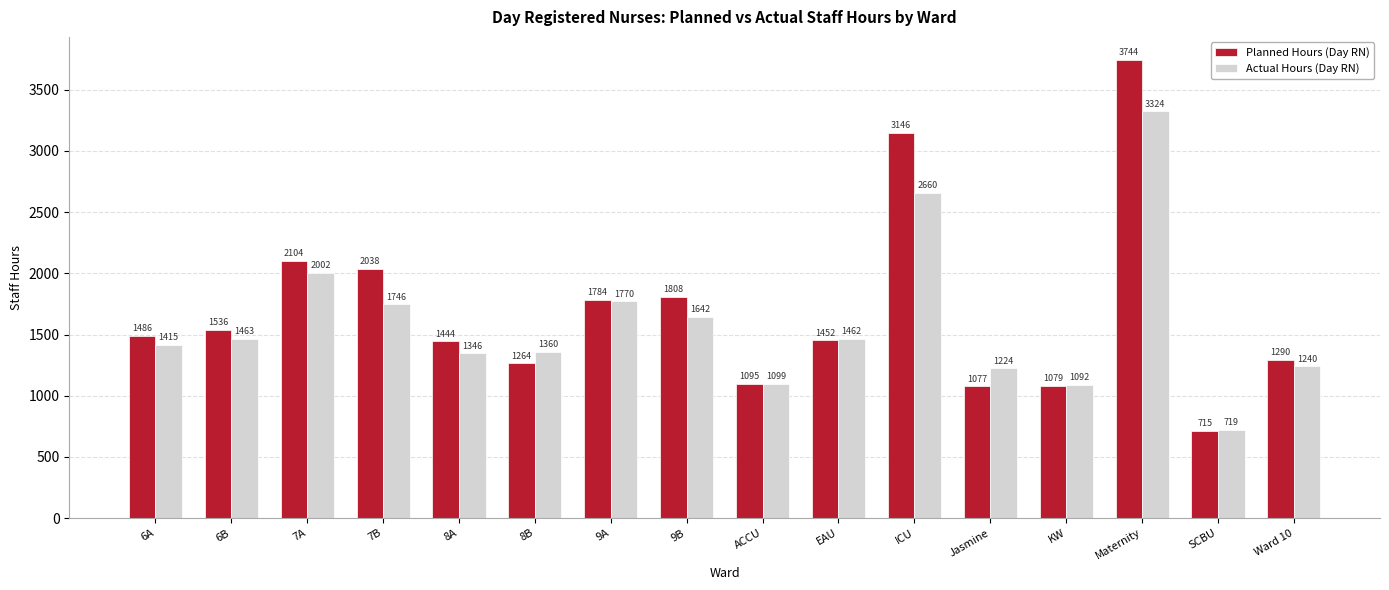

Which series has the widest spread of values?

Planned Hours (Day RN)